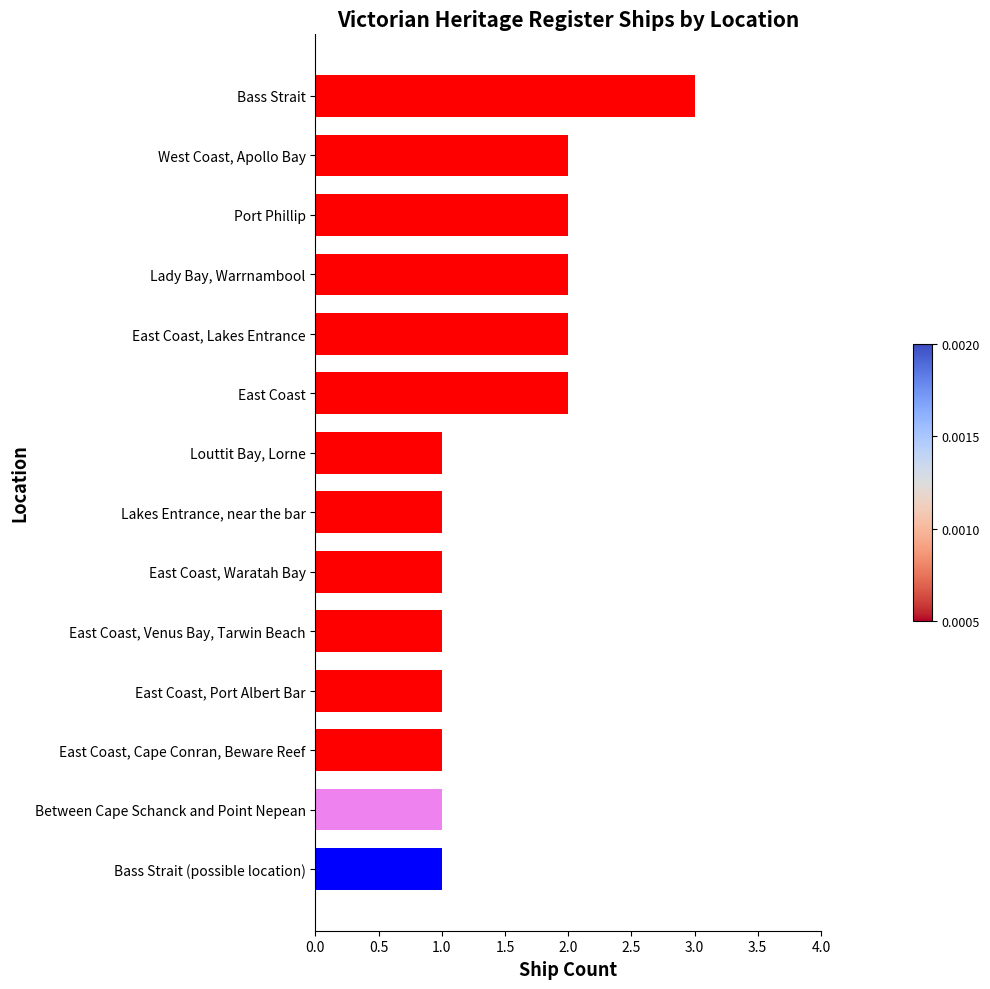

What is the label of the 10th bar from the bottom?

East Coast, Lakes Entrance